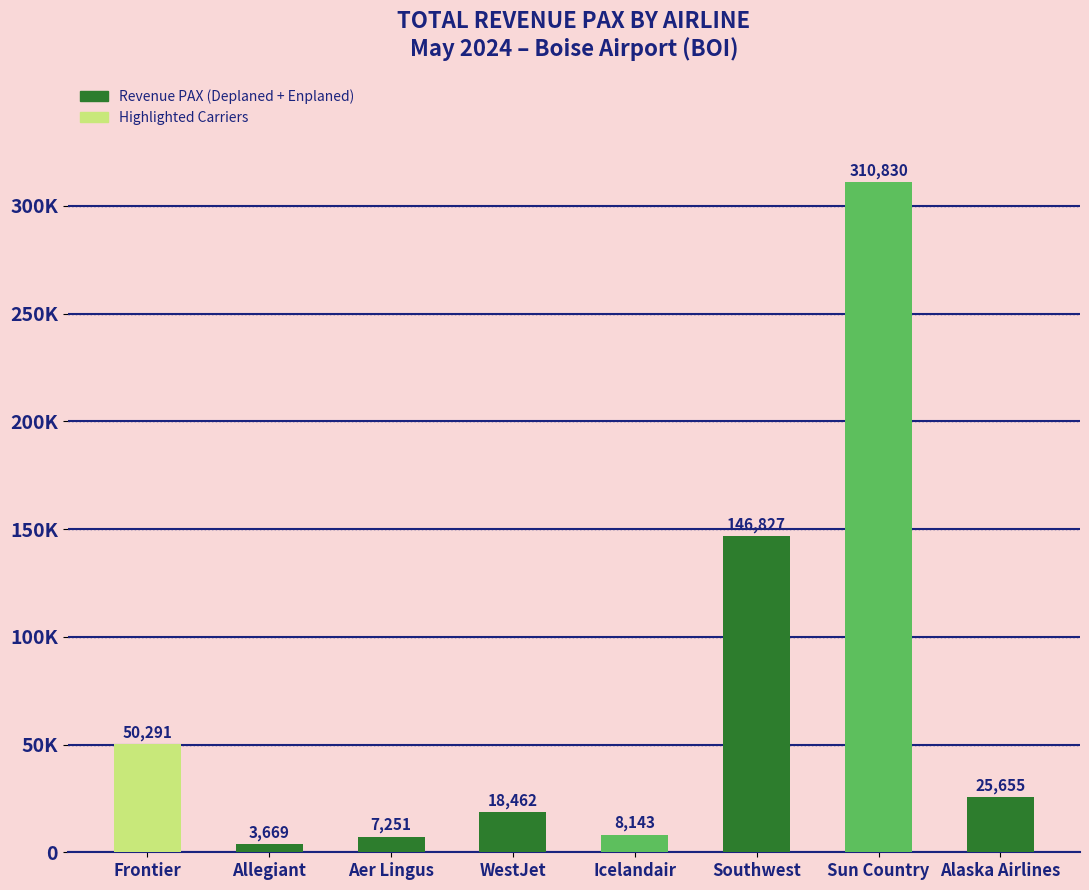

Reading left to right, extract all data points from this chart.

Frontier=50291	Allegiant=3669	Aer Lingus=7251	WestJet=18462	Icelandair=8143	Southwest=146827	Sun Country=310830	Alaska Airlines=25655